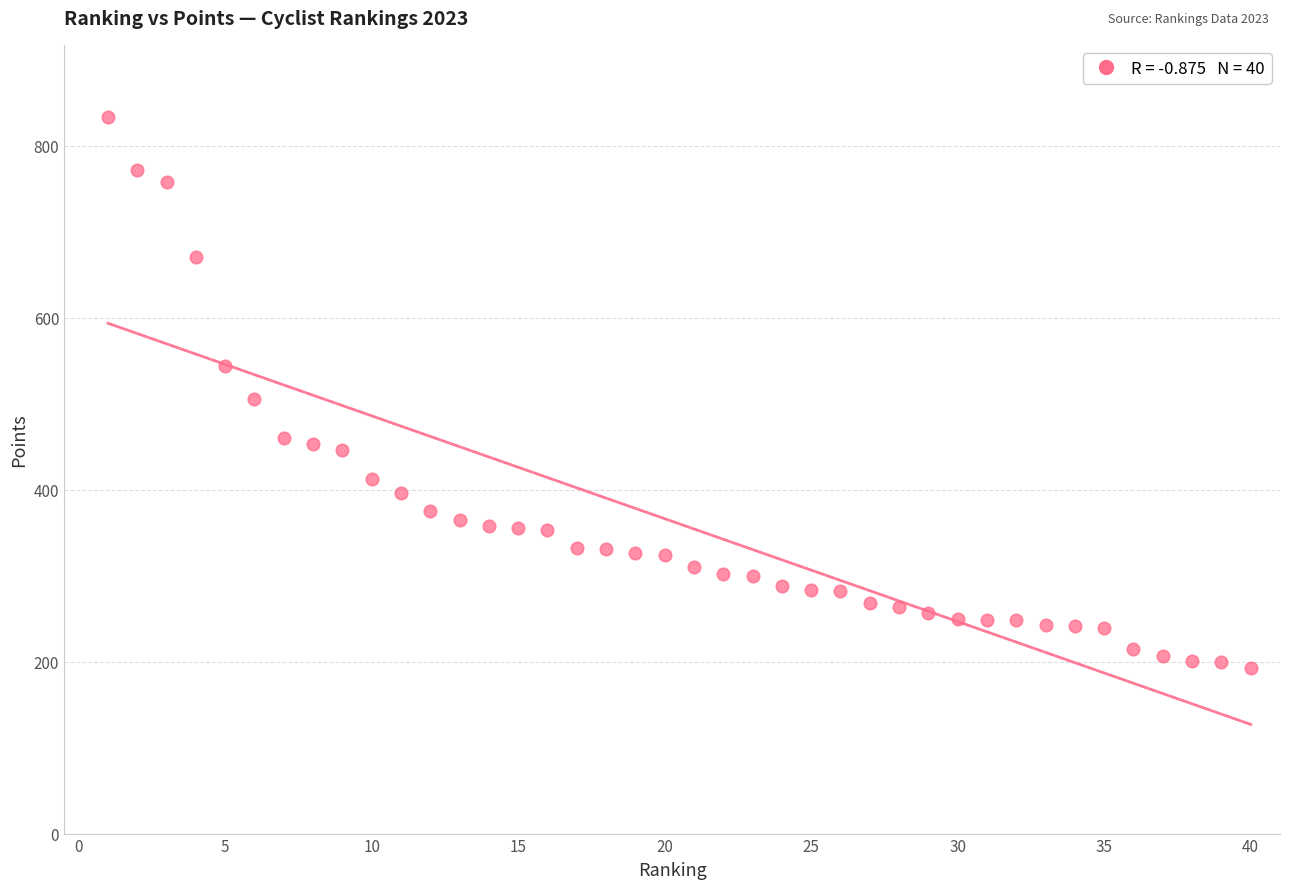

What is the range of Y values (max minus min)?

641